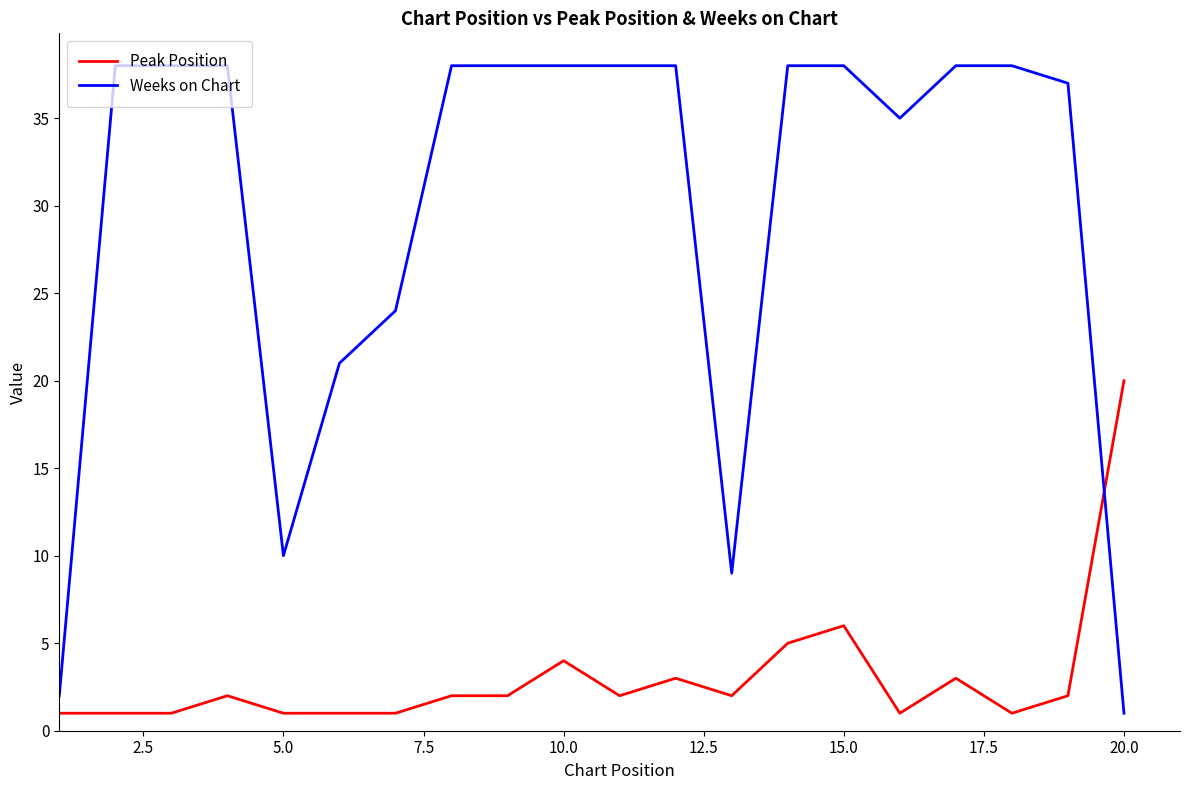

What is the maximum value for Weeks on Chart?

38